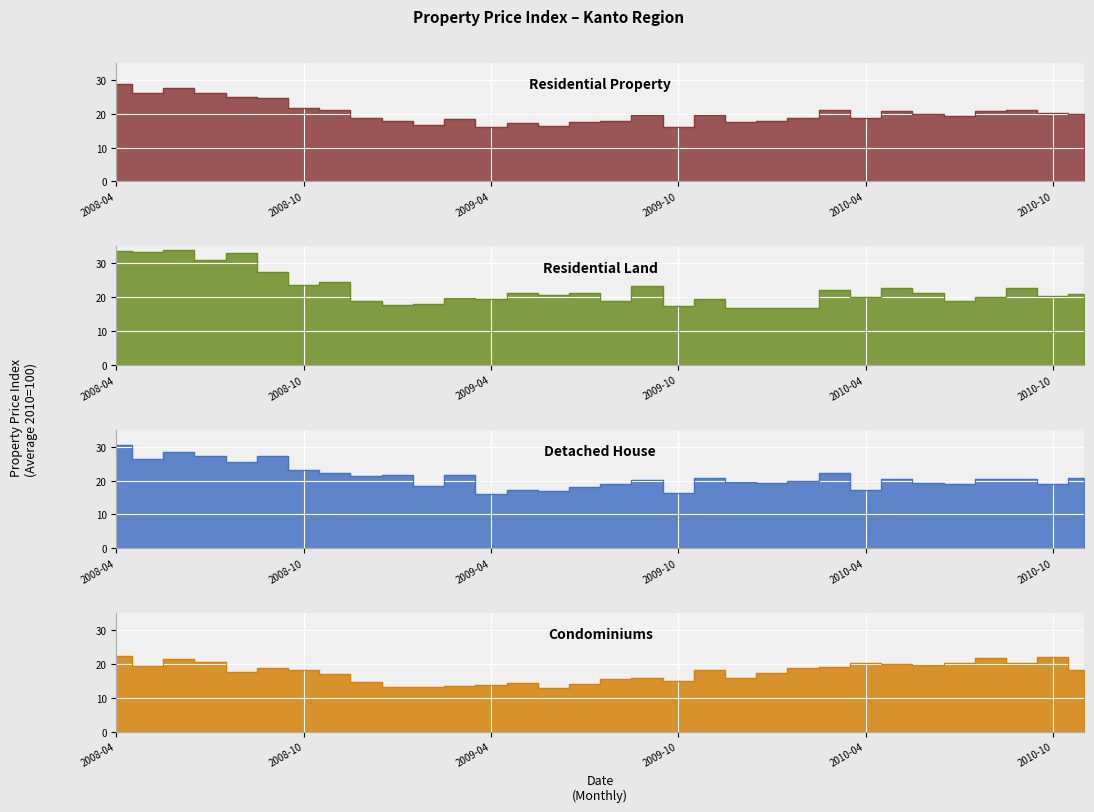

At which label is Residential Land closest to 25?

7